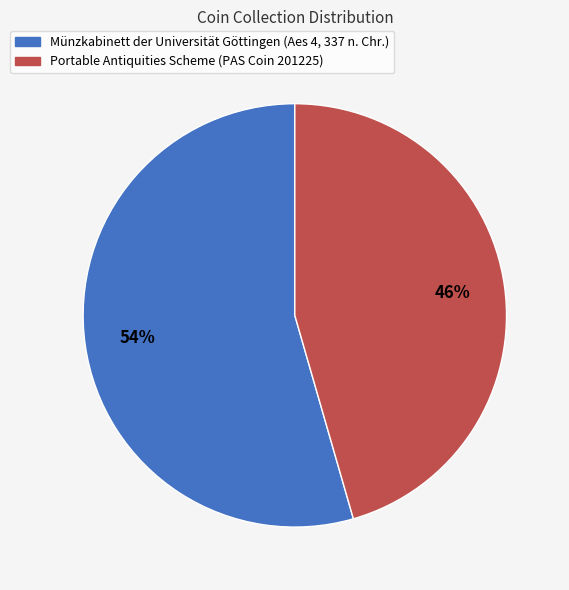

To the nearest percent, what percentage of the pie is Portable Antiquities Scheme (PAS Coin 201225)?

46%